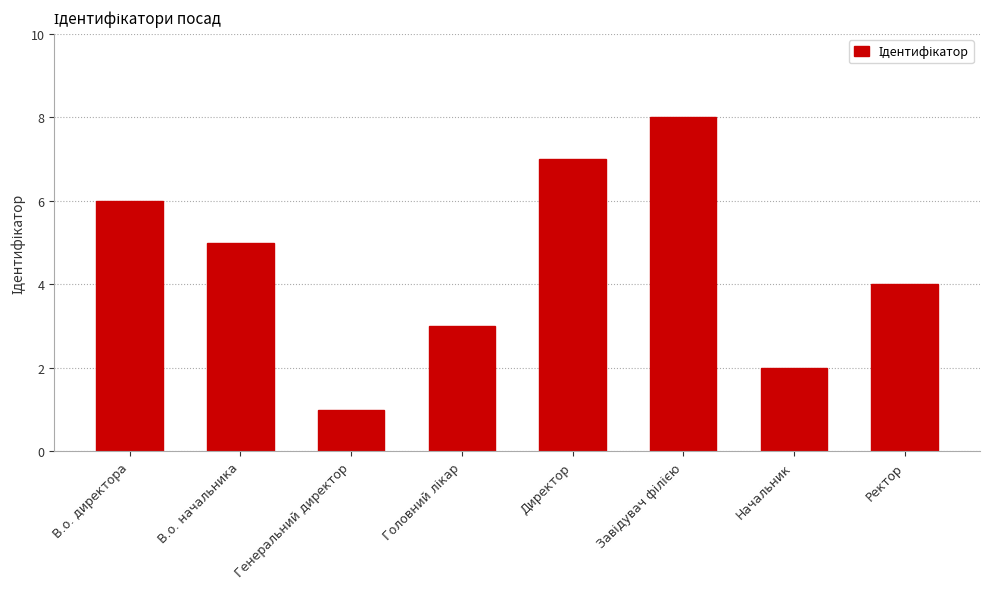

Between Начальник and Ректор, which is larger?

Ректор